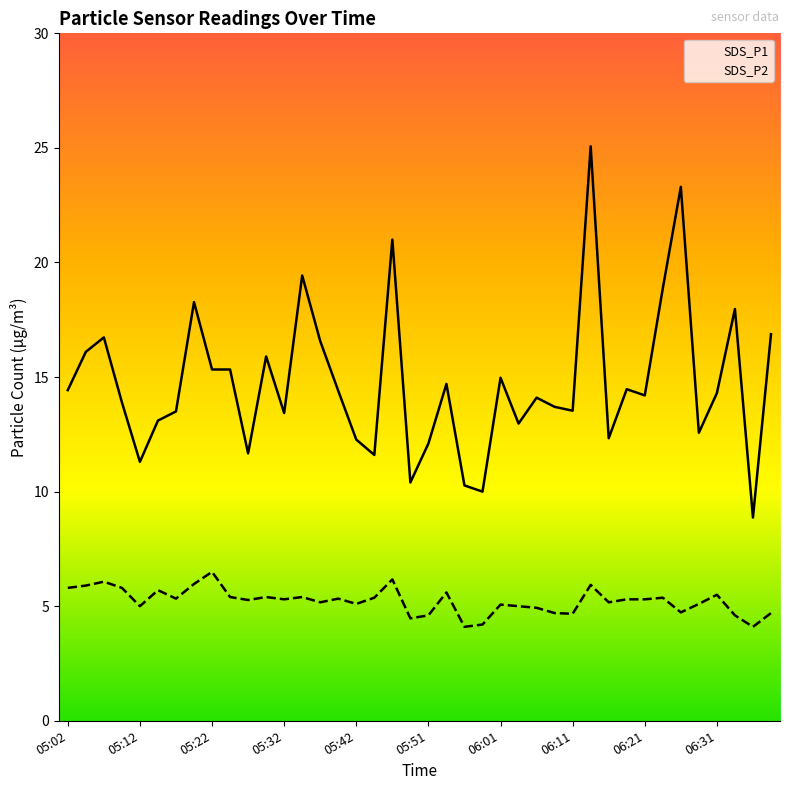

List the series in order of their overall mean, highest first.

SDS_P1, SDS_P2